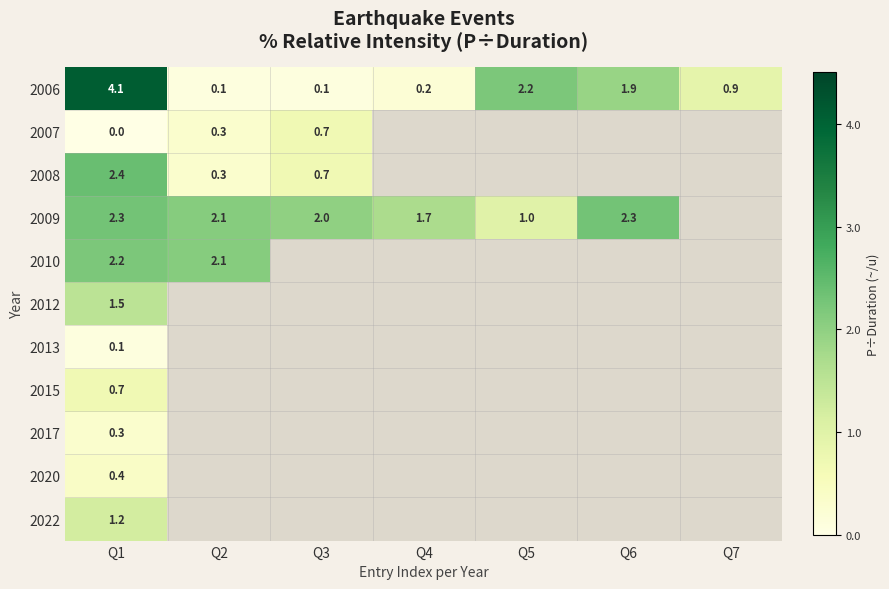

What is the total value across all series at Q1?

15.2